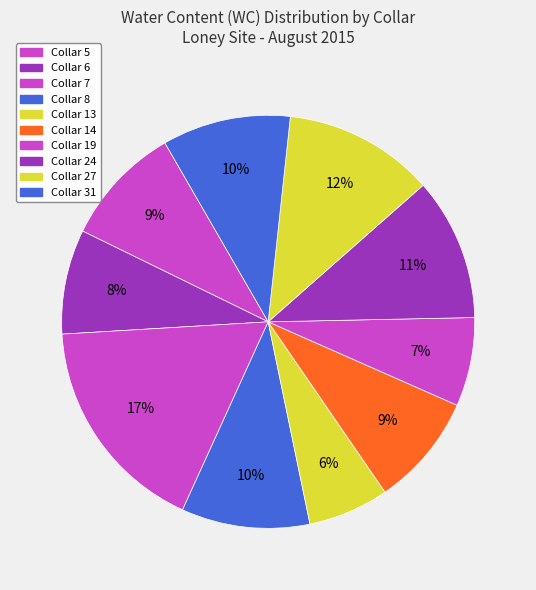

How many slices are in this pie chart?

10